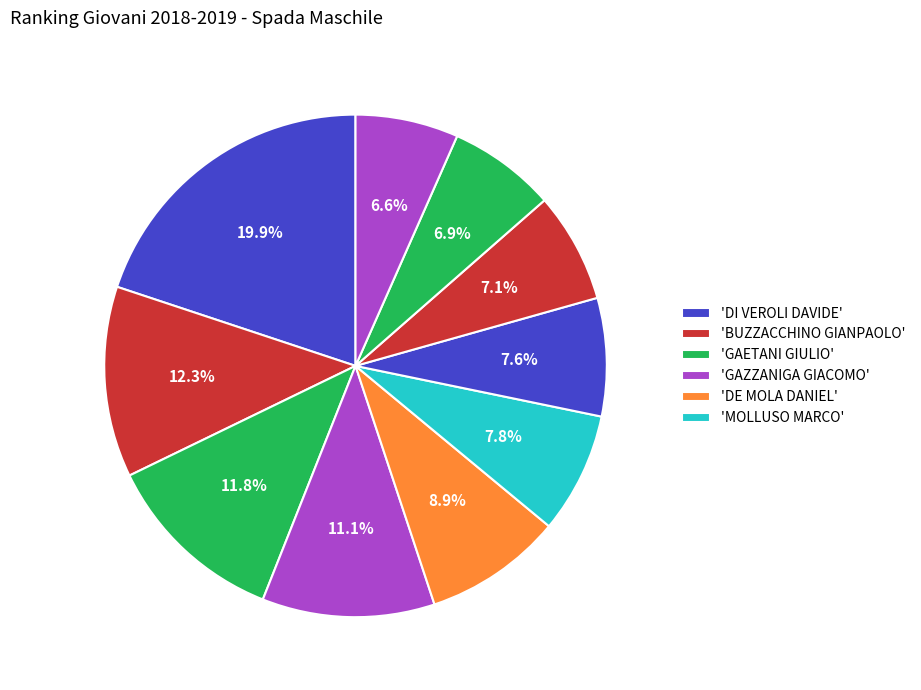

How many segments does this pie chart have?

10